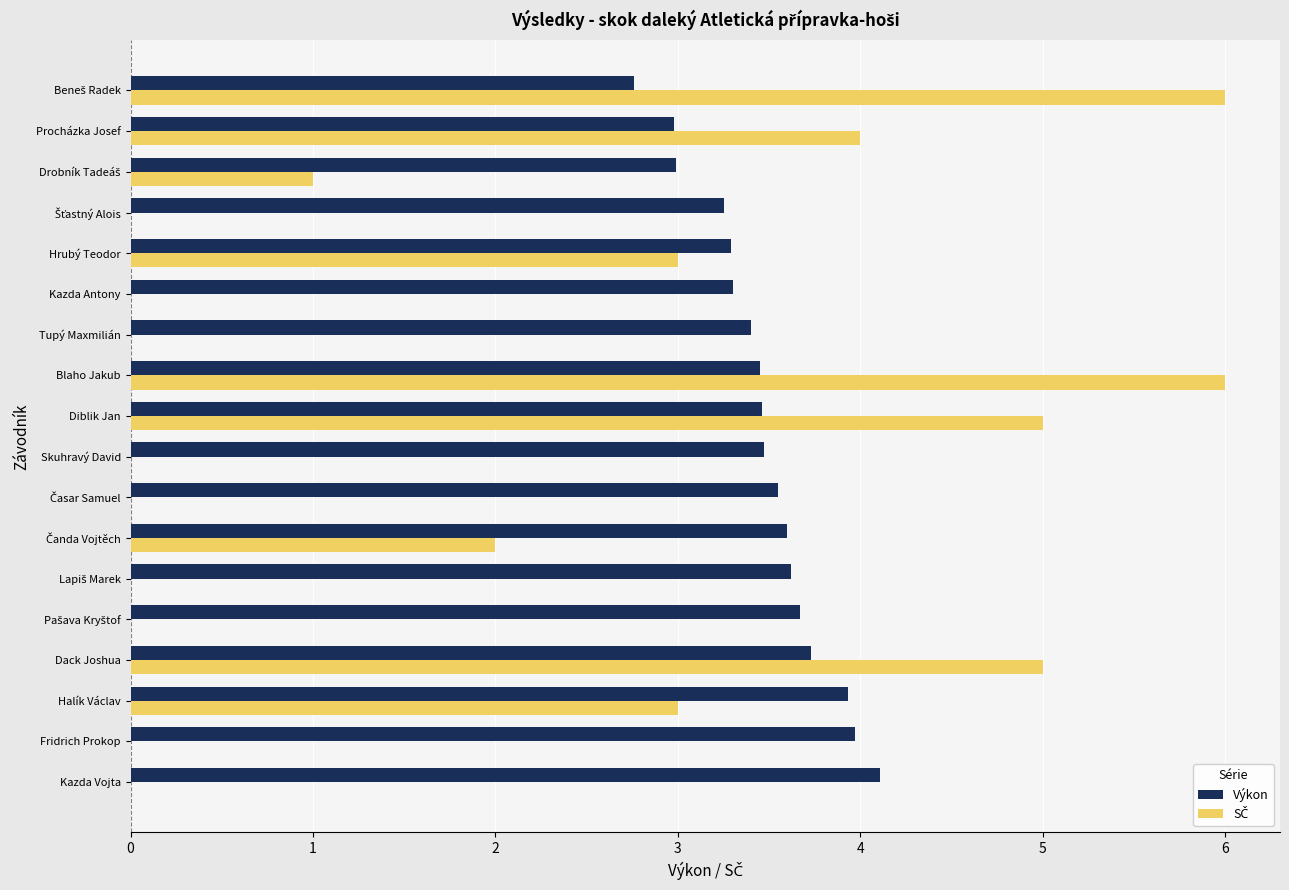

What is the sum of all Výkon values?

62.5